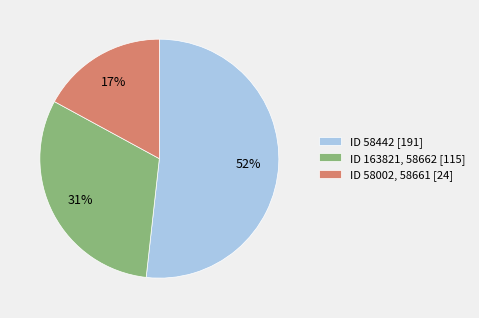

Count the number of slices in the pie.

3